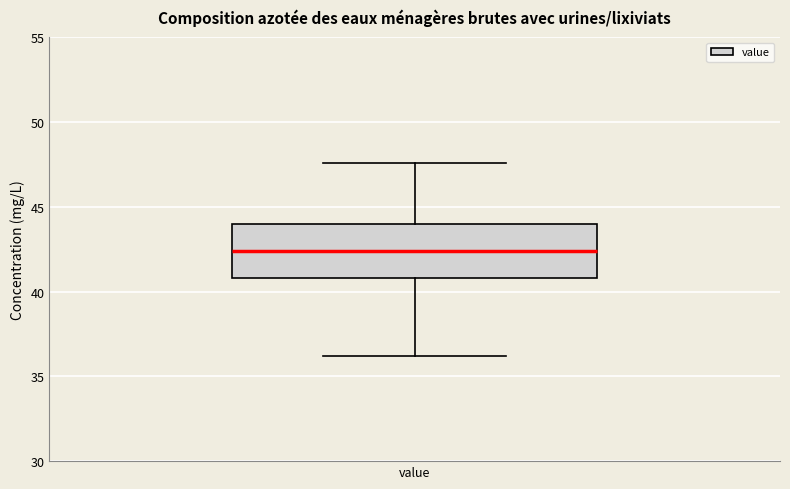

Read this box plot against the y-axis: the position of the median line, the range covered by the box, and the ends of both whiskers. The values are not printed on the chart, so give them approximately, as read against the axis.

median 42.5, box 41.0 to 44.0, whiskers 36.0 to 47.5